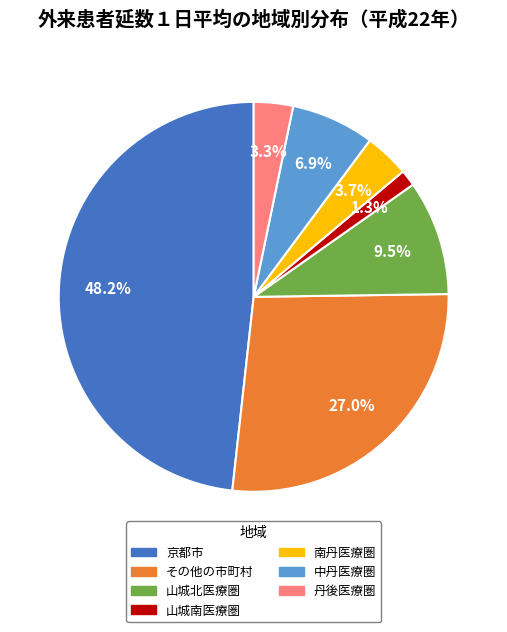

What percentage is the 山城南医療圏 slice, to the nearest percent?

1%